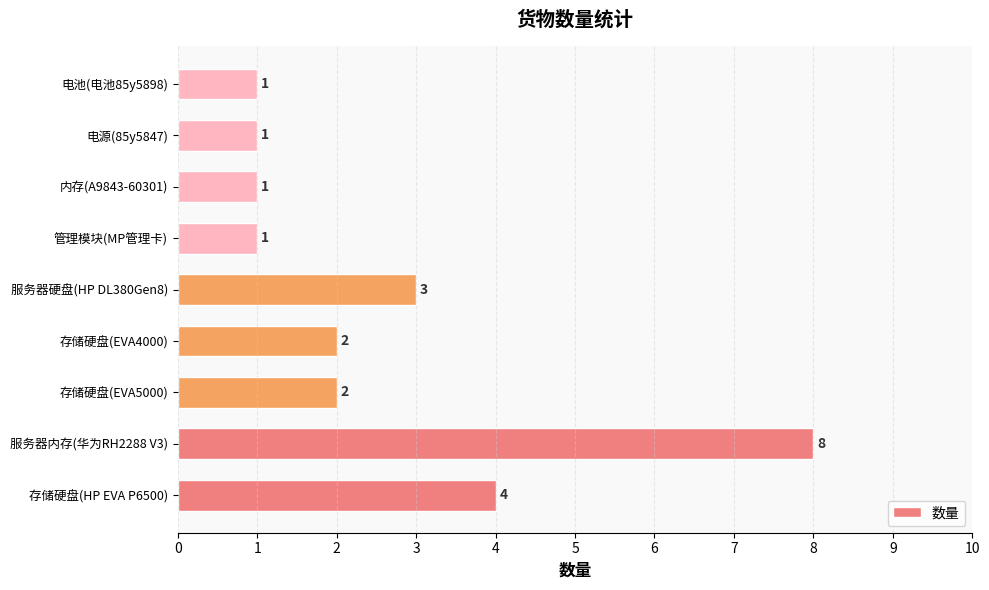

Does the chart contain stacked bars?

No